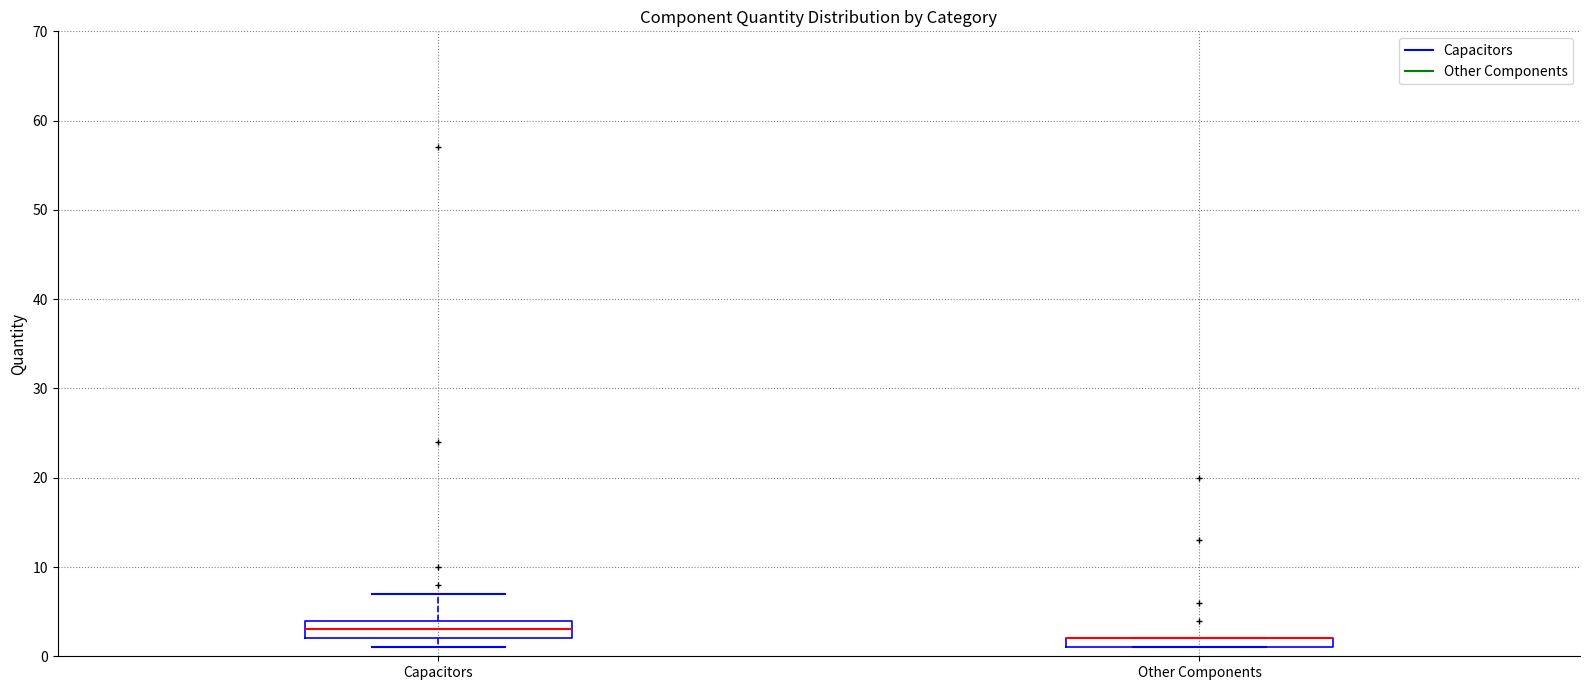

Comparing the boxes themselves (not the whiskers), which one is the tallest?

Capacitors